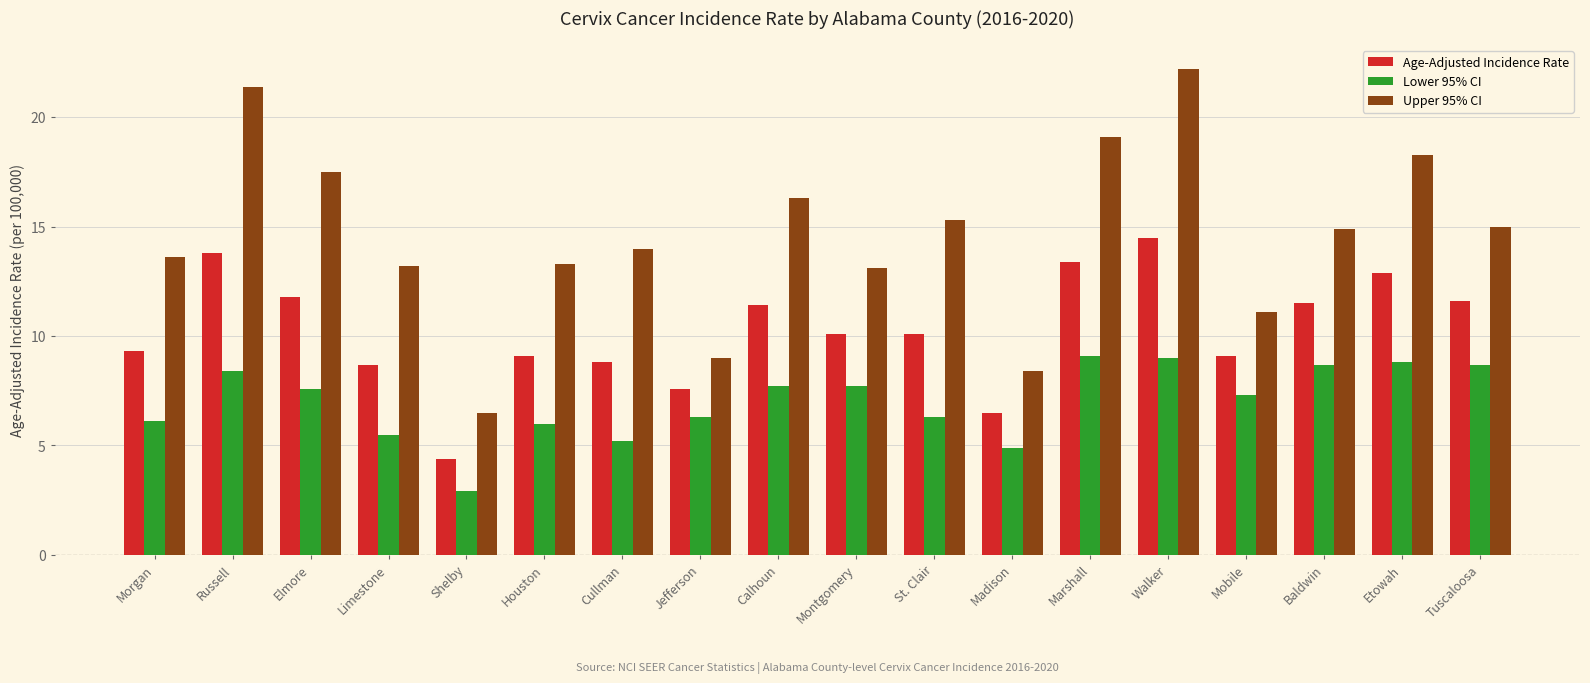

What is the value of the Lower 95% CI bar at the 10th from the left?

7.7